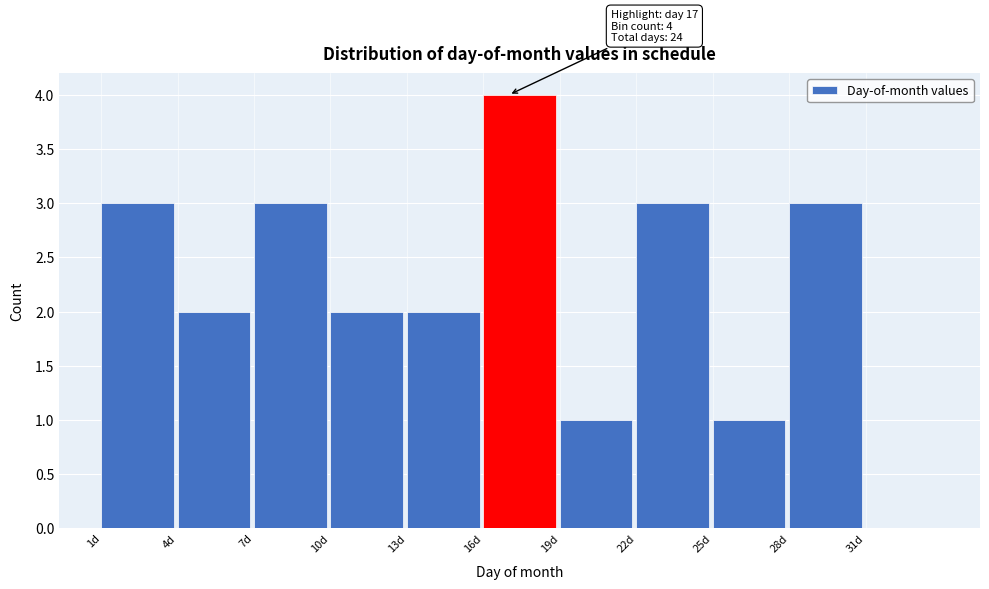

Which range on the x-axis has the tallest bar?

16 to 19